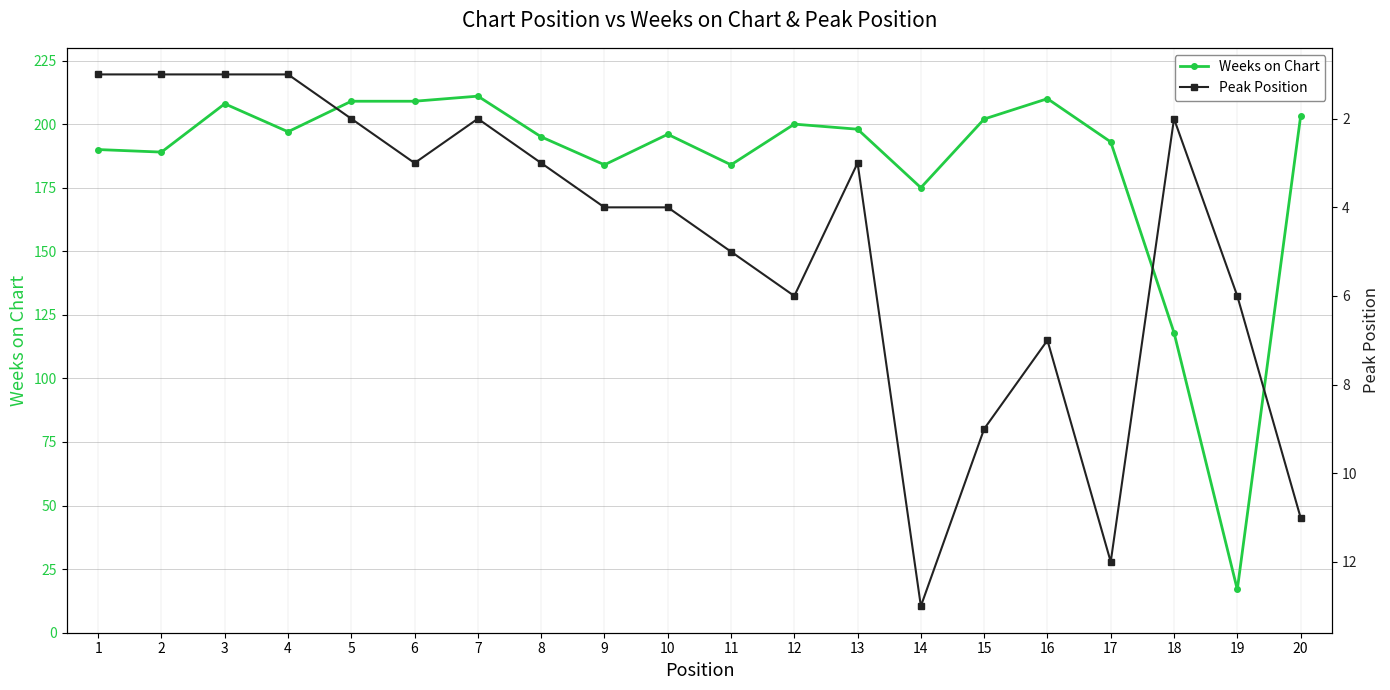

Is the value of Weeks on Chart at 1 greater than the value of Peak Position at 8?

Yes